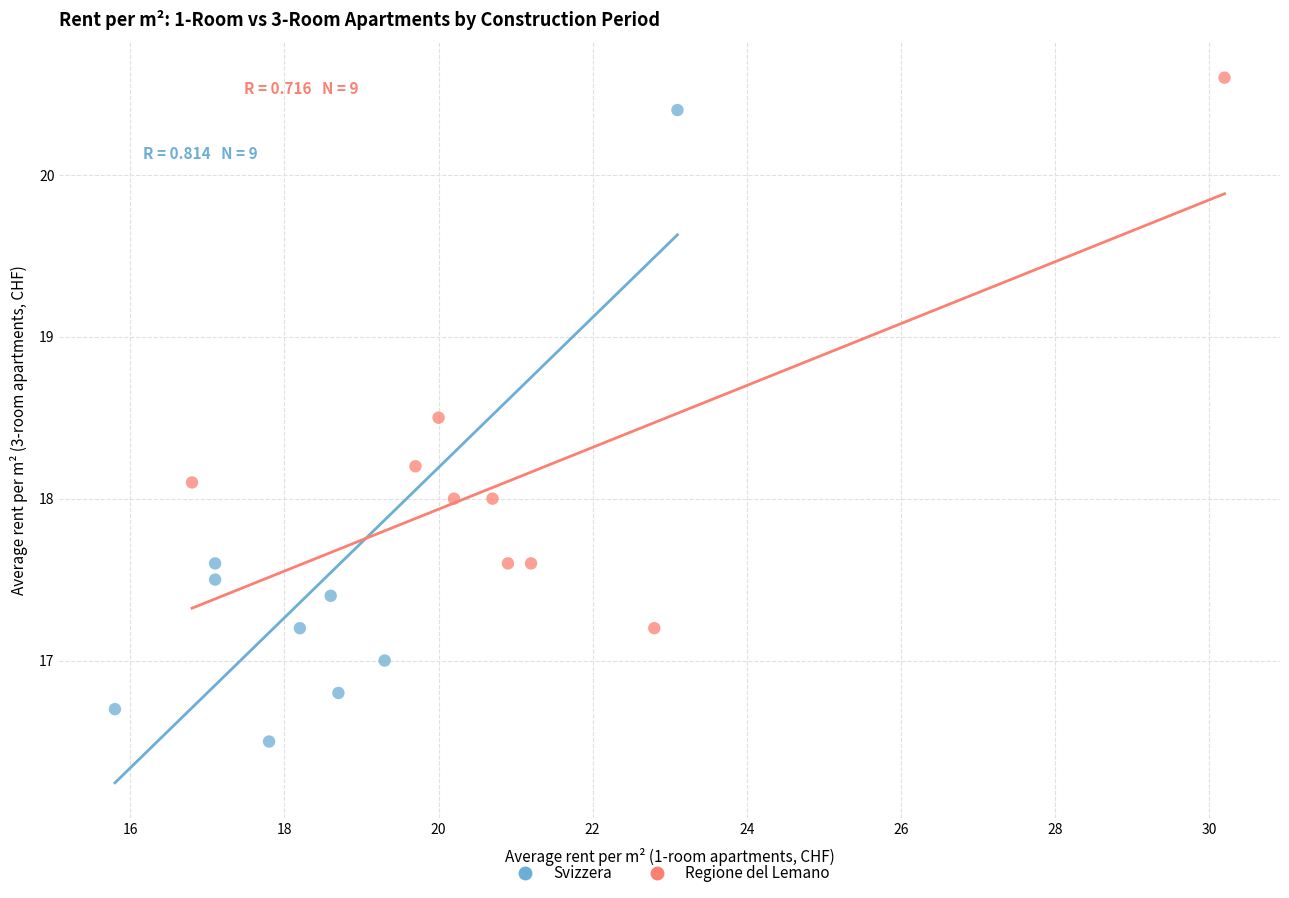

Which series reaches the maximum Y coordinate?

Regione del Lemano